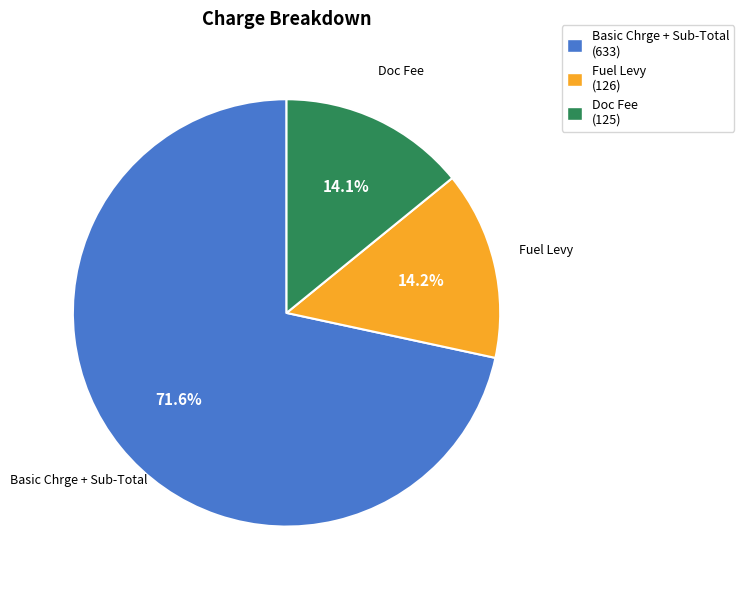

To the nearest percent, what portion does Doc Fee represent?

14%